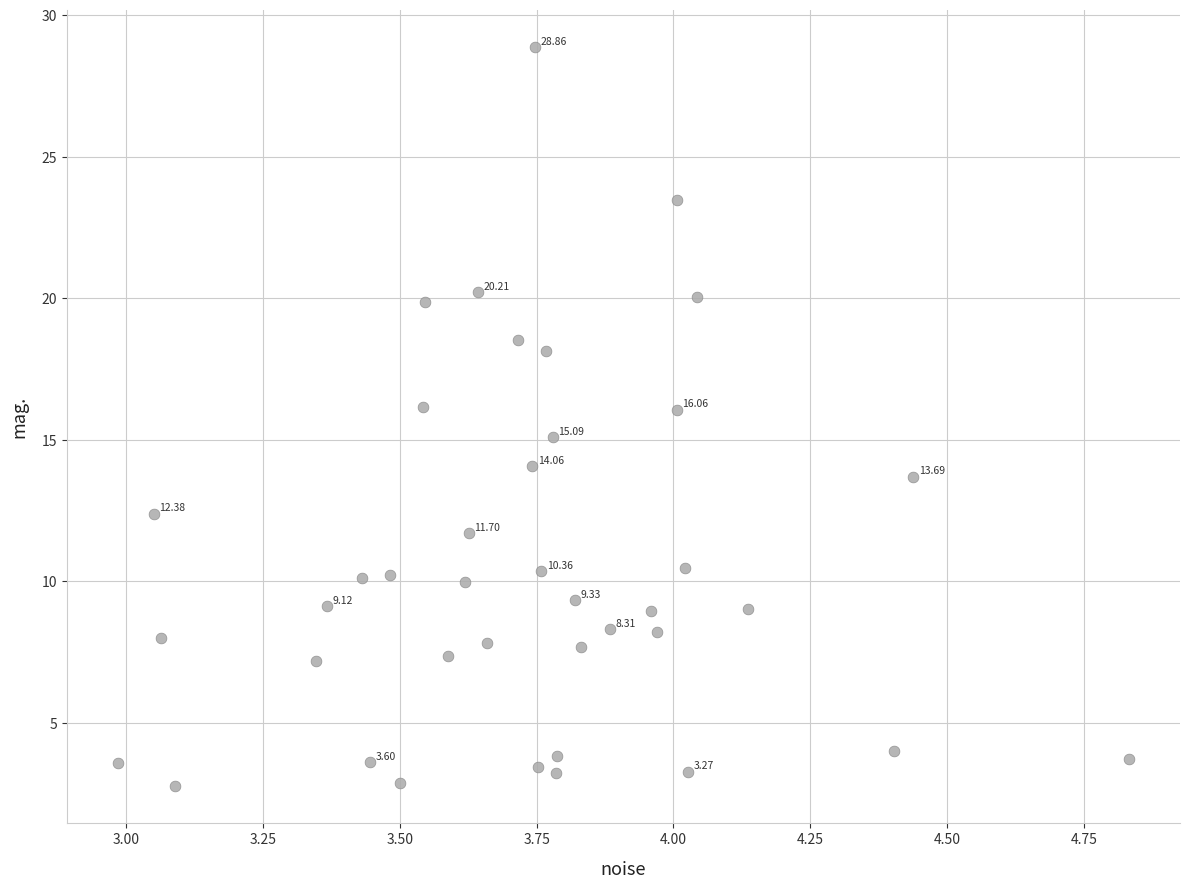

What is the range of Y values (max minus min)?

26.1